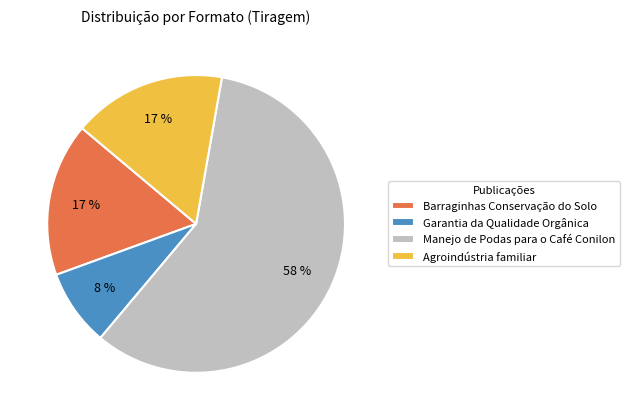

To the nearest percent, what is the difference between the largest and smallest slice percentages?

50%